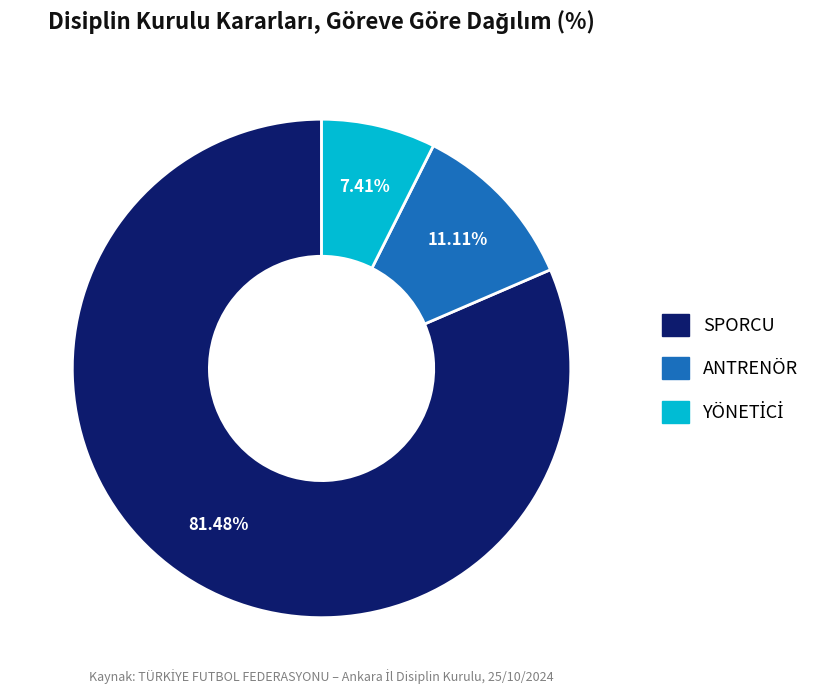

Between ANTRENÖR and SPORCU, which is larger?

SPORCU